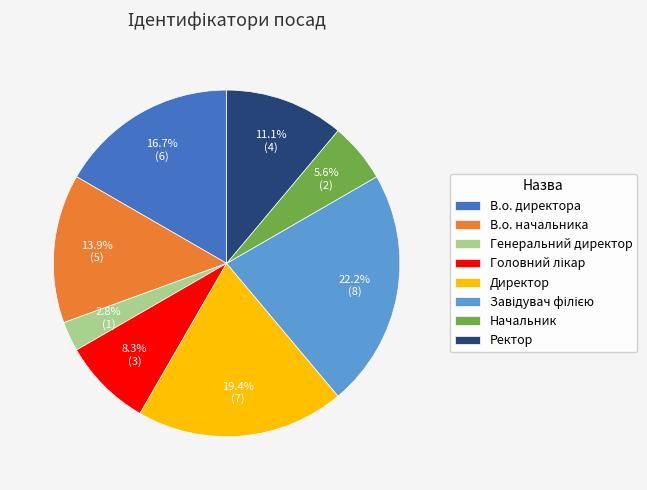

Approximately how many times larger is the value at В.о. директора compared to Директор?

0.9